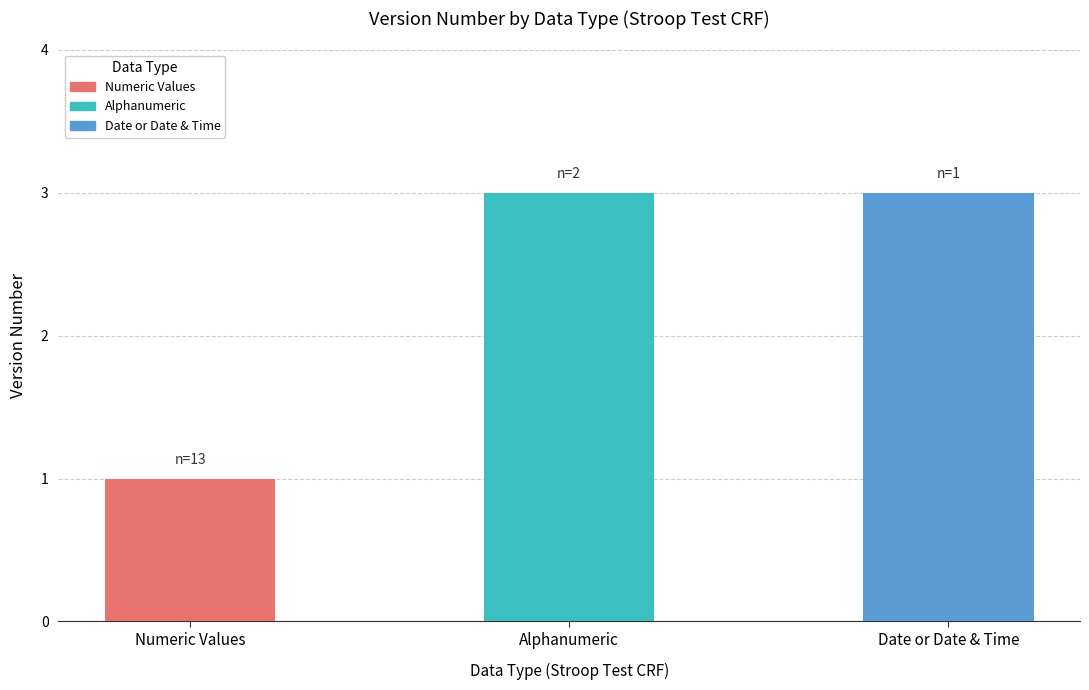

What is the change in value from Numeric Values to Alphanumeric?

+2